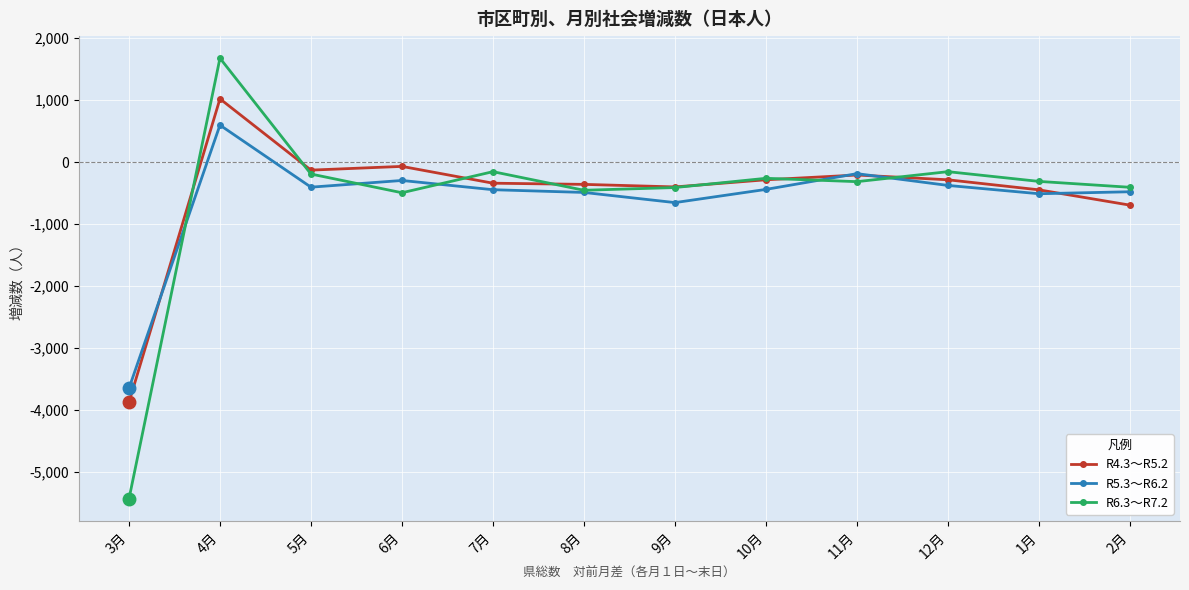

What is the average value of the R5.3～R6.2 series?

-609